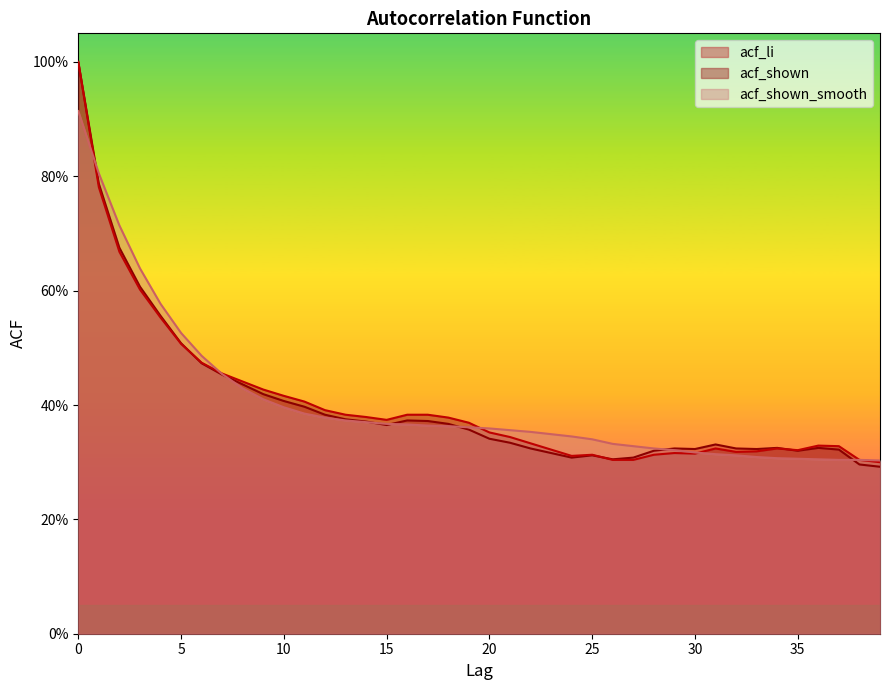

At 3, list the series in order from smallest to largest.

acf_shown, acf_li, acf_shown_smooth